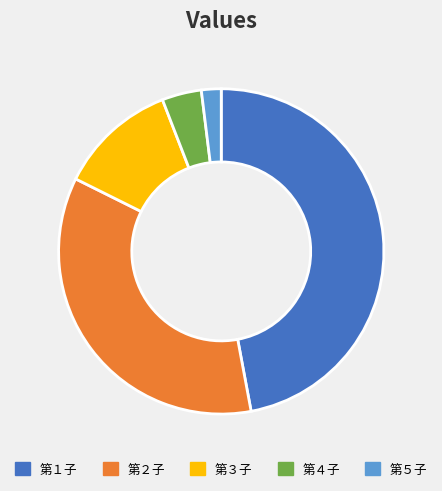

Rank the categories by value from lowest to highest.

第５子, 第４子, 第３子, 第２子, 第１子